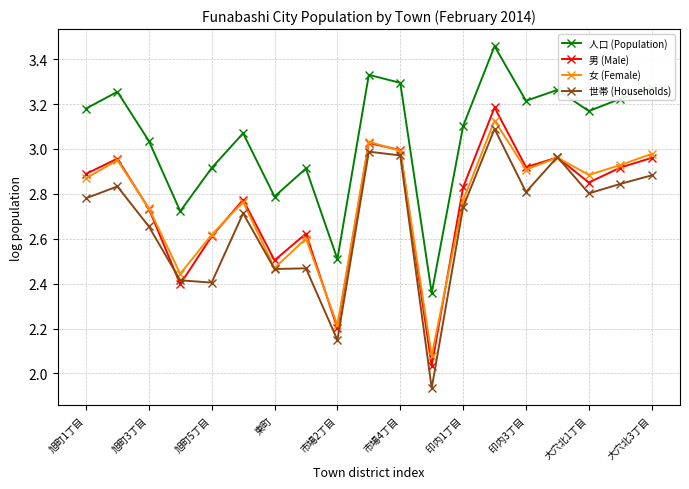

True or false: 世帯 (Households) and 人口 (Population) intersect in this chart.

False